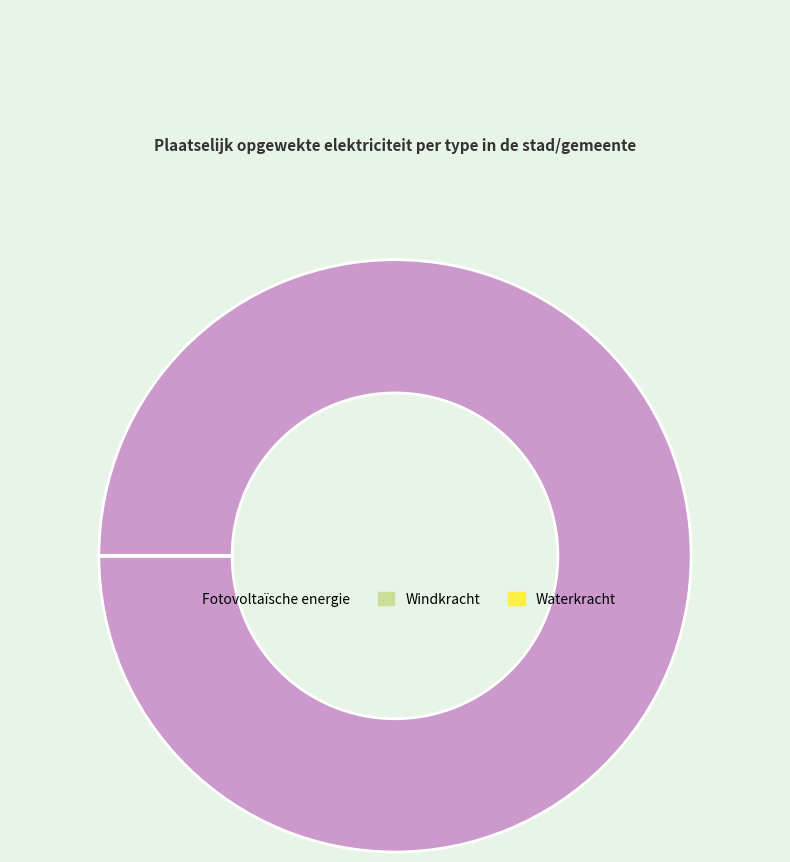

Is it true that Fotovoltaïsche energie is 100% of the pie?

True